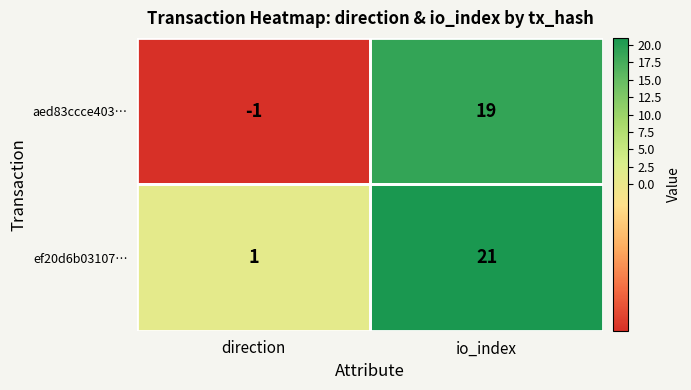

True or false: ef20d6b03107… has a value of 29 at io_index.

False